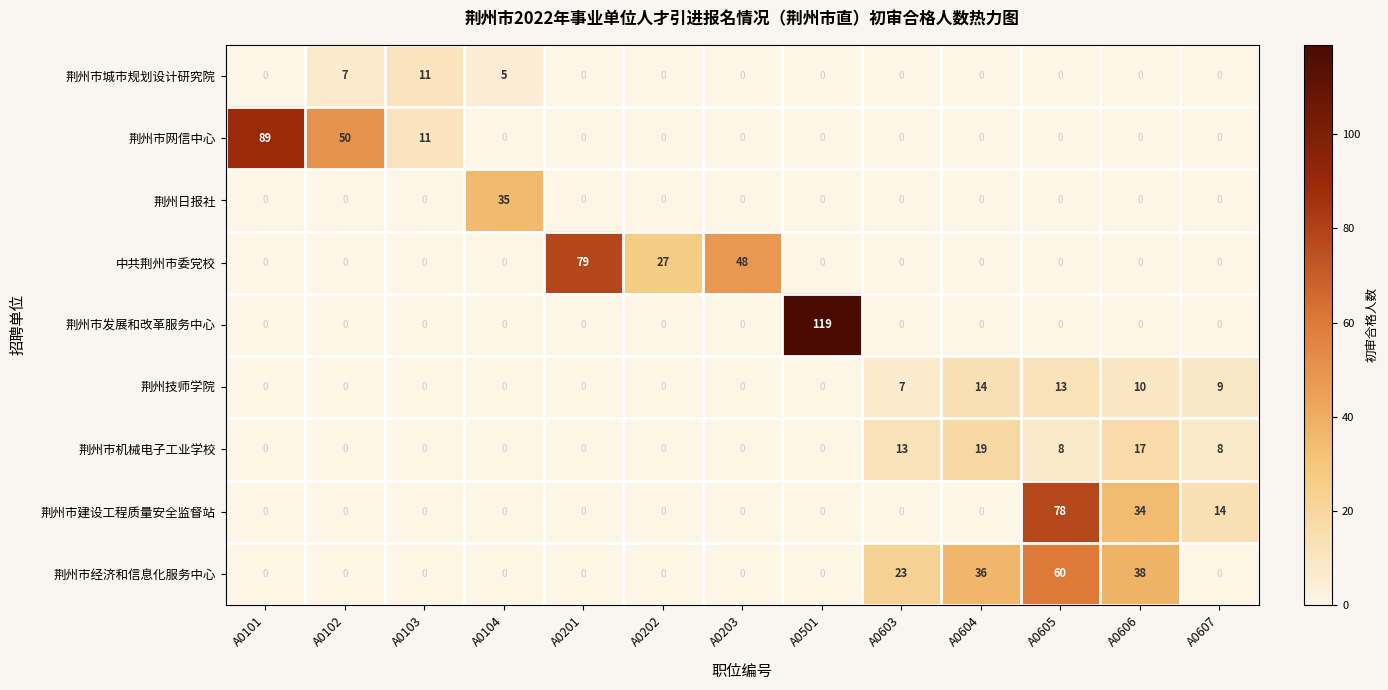

How many distinct data groups are displayed?

9